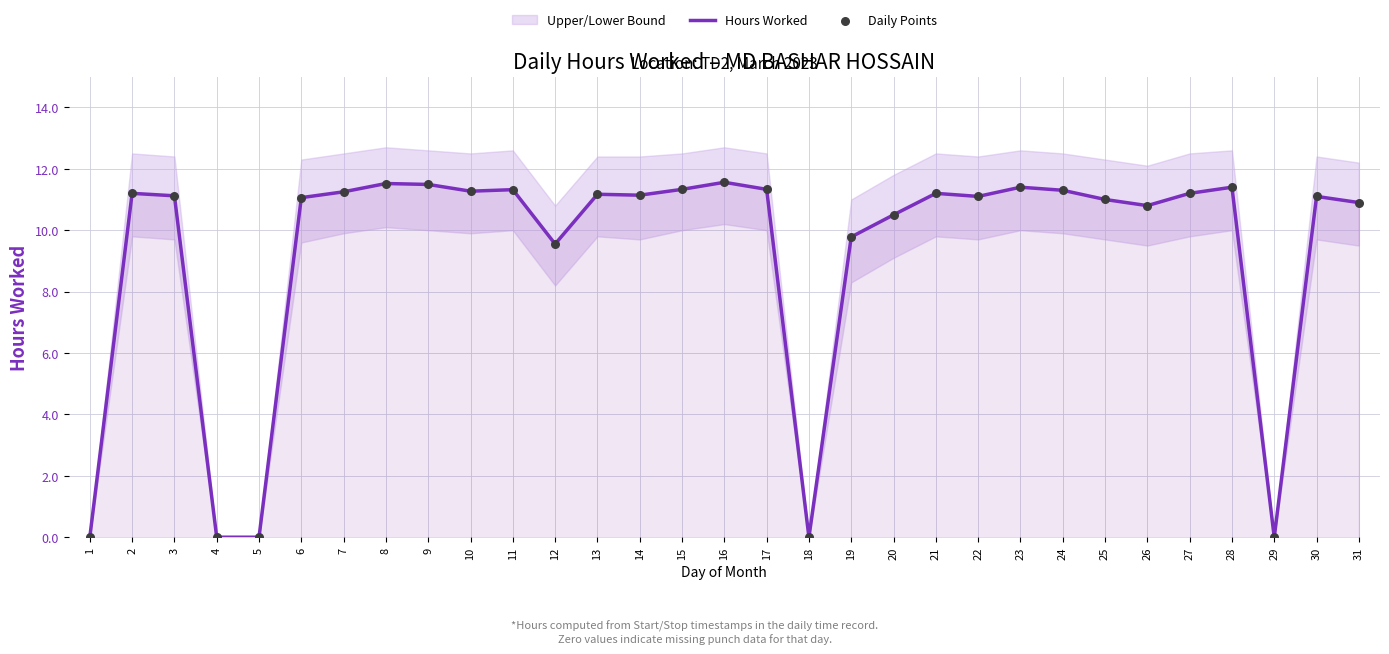

The value of Hours Worked at 1 is 6.2. True or false?

False